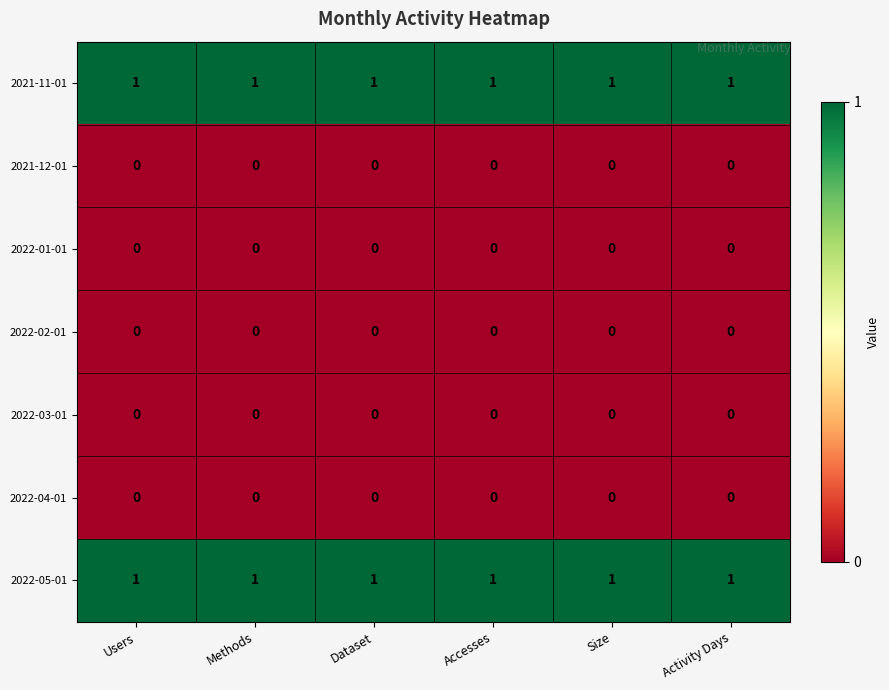

What is the greatest value displayed?

1